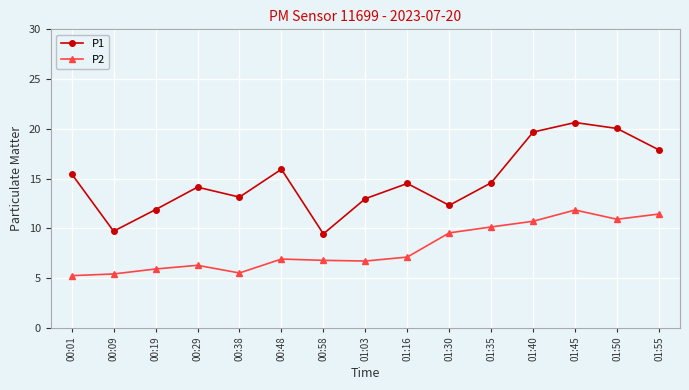

What is the value of the P1 point at the 10th from the left?

12.3